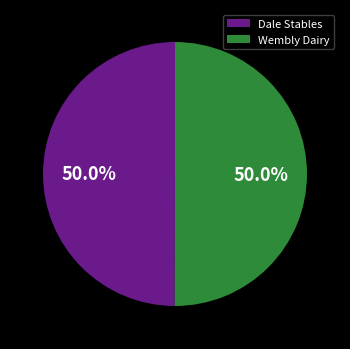

Approximately how many times larger is the value at Wembly Dairy compared to Dale Stables?

1.0